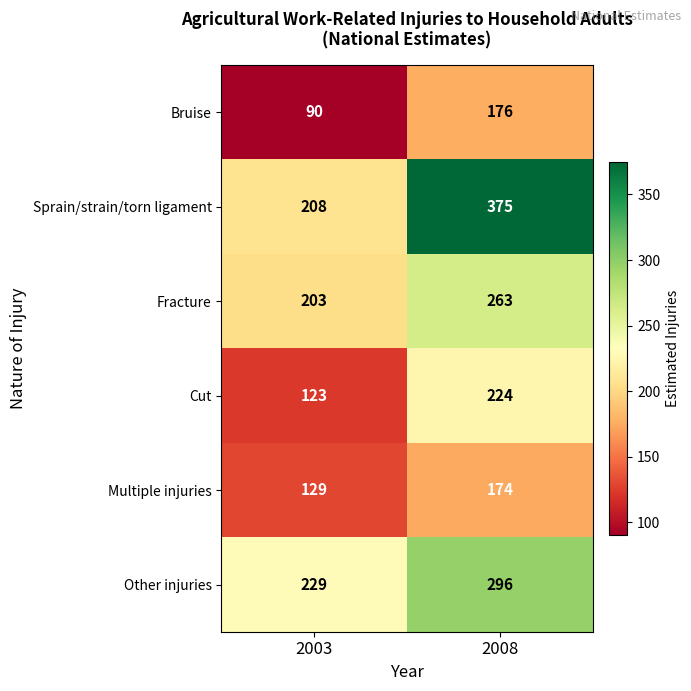

The value of Sprain/strain/torn ligament at 2003 is 208. True or false?

True